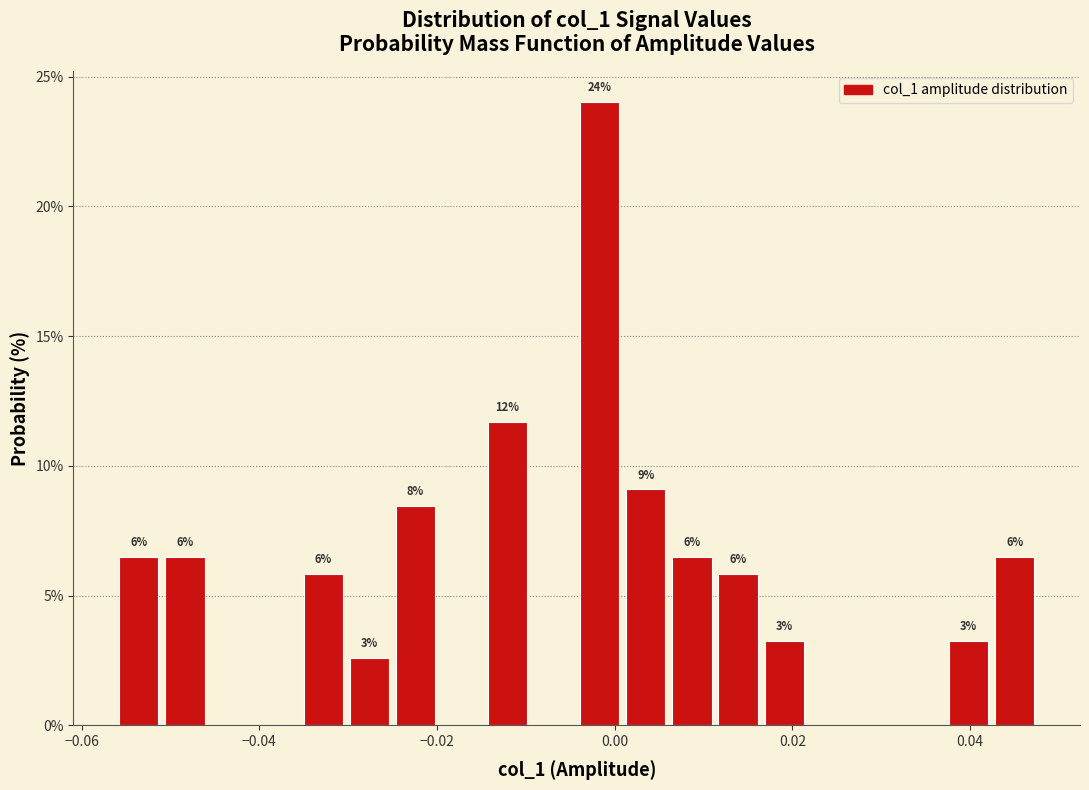

Read against the x-axis, roughly where is the centre of the tallest bar?

-0.002